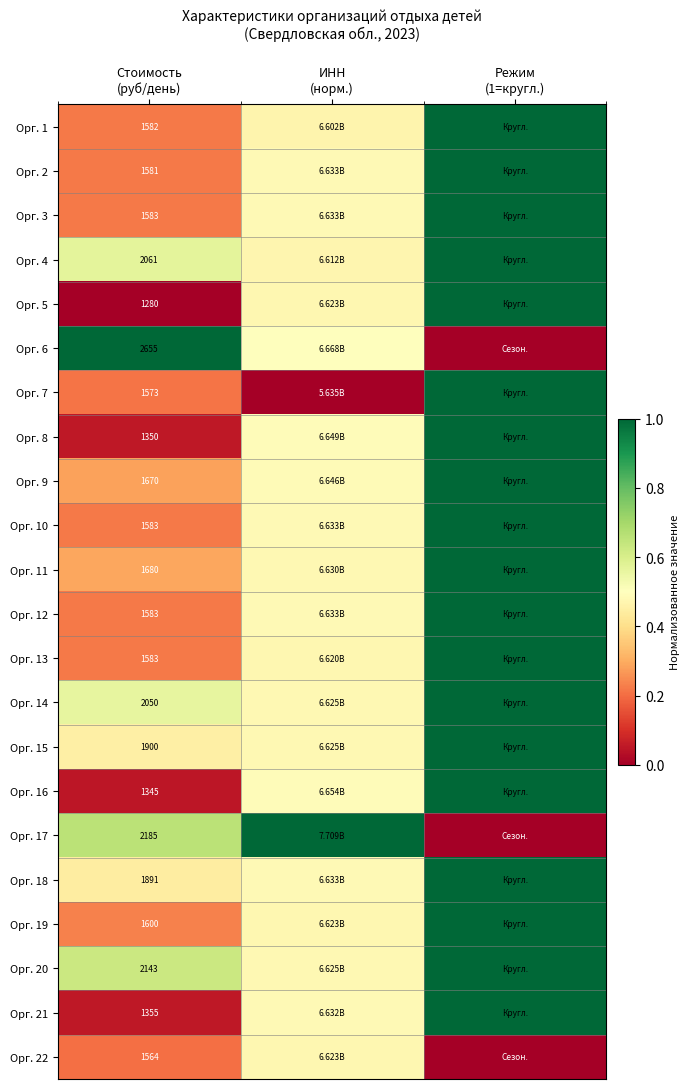

Rank the series at Режим (1=кругл.) from highest to lowest value.

Орг. 1, Орг. 2, Орг. 3, Орг. 4, Орг. 5, Орг. 7, Орг. 8, Орг. 9, Орг. 10, Орг. 11, Орг. 12, Орг. 13, Орг. 14, Орг. 15, Орг. 16, Орг. 18, Орг. 19, Орг. 20, Орг. 21, Орг. 6, Орг. 17, Орг. 22